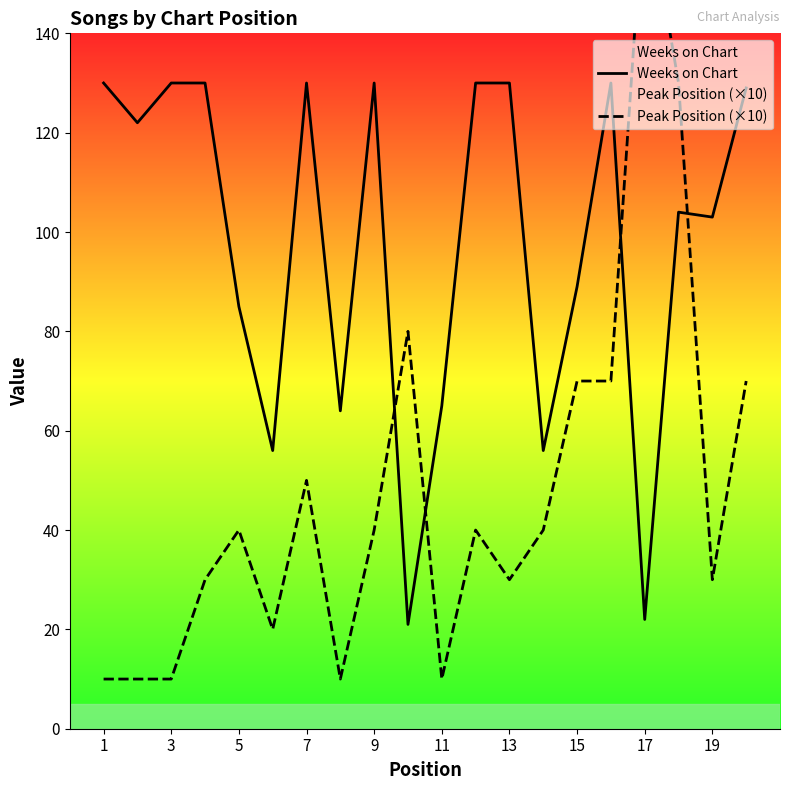

The Weeks on Chart series shows 188 at 7. True or false?

False